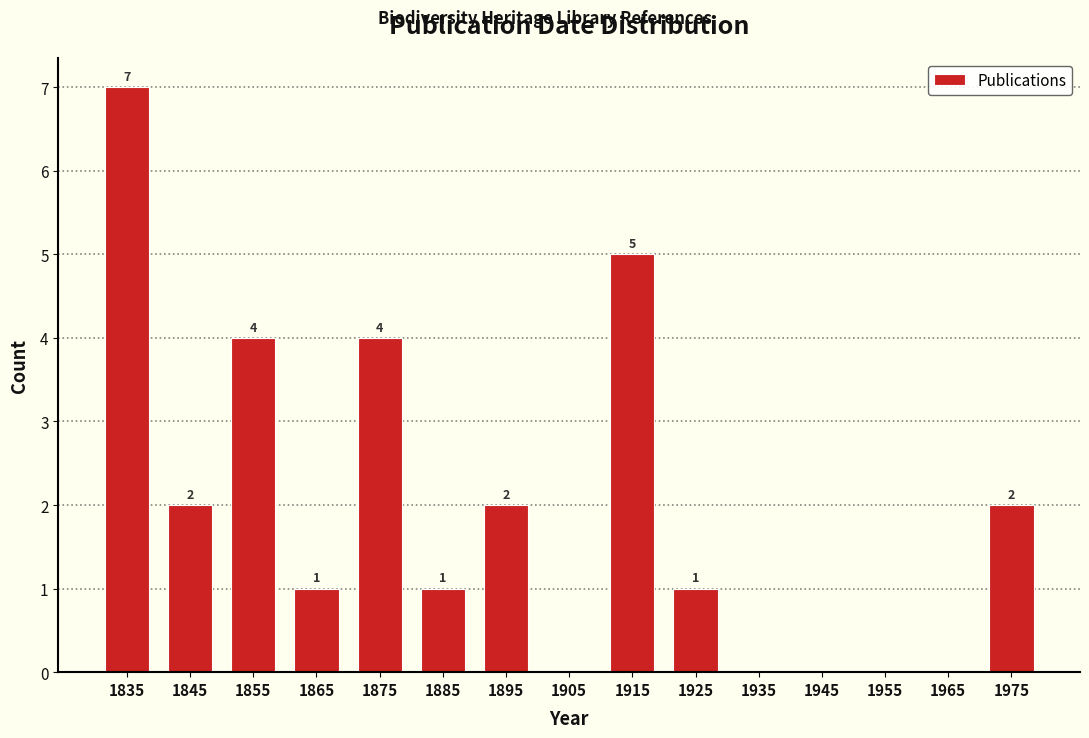

Over which range of the x-axis is the bar tallest?

1830 to 1840